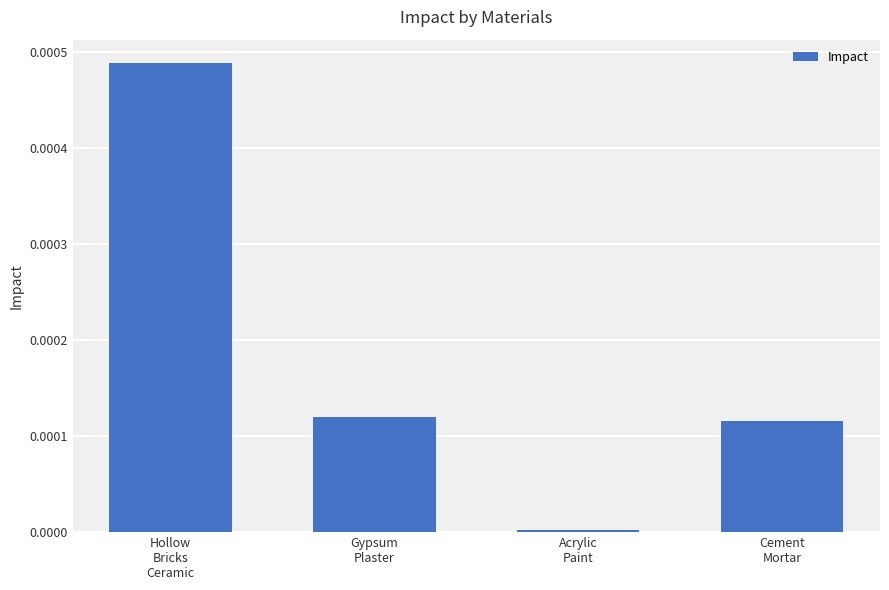

Are the bars horizontal?

No